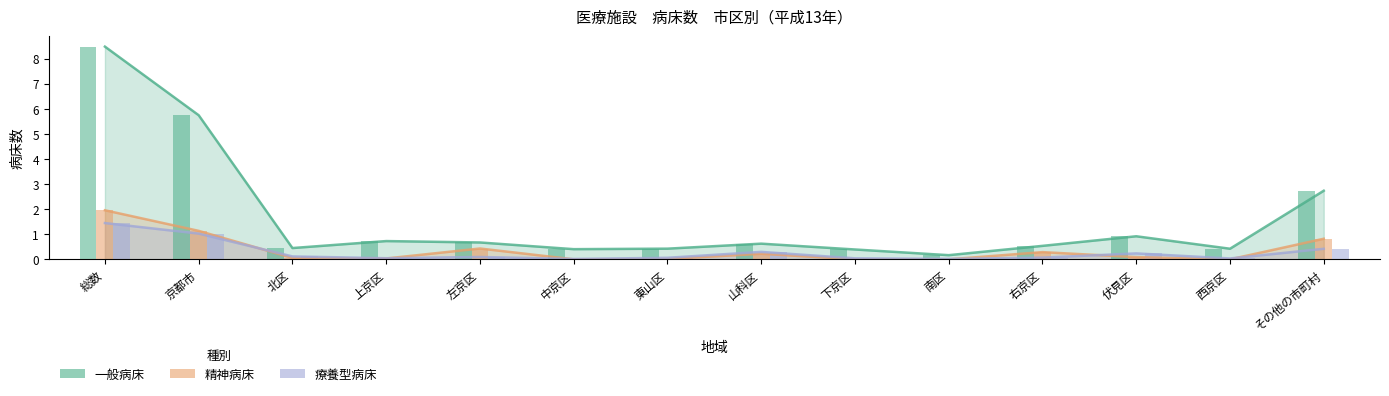

Between 京都市 and 山科区, which is larger?

京都市